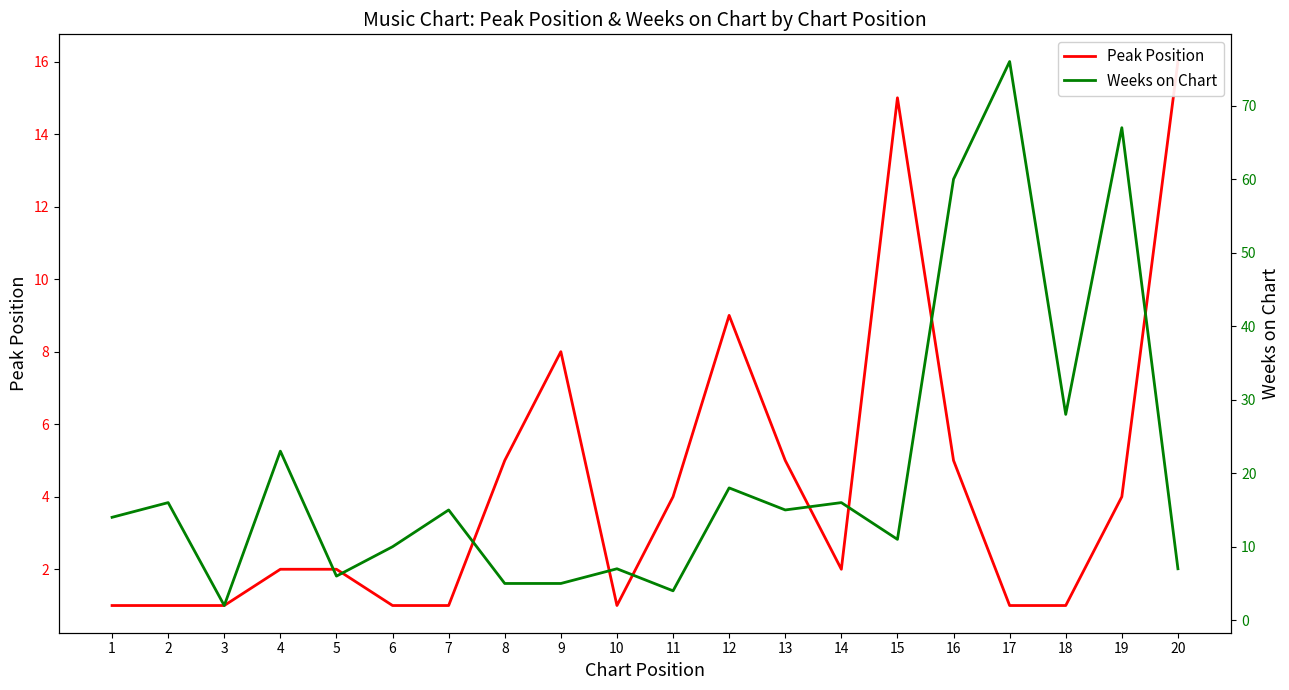

At which category does Weeks on Chart reach its first local peak?

2